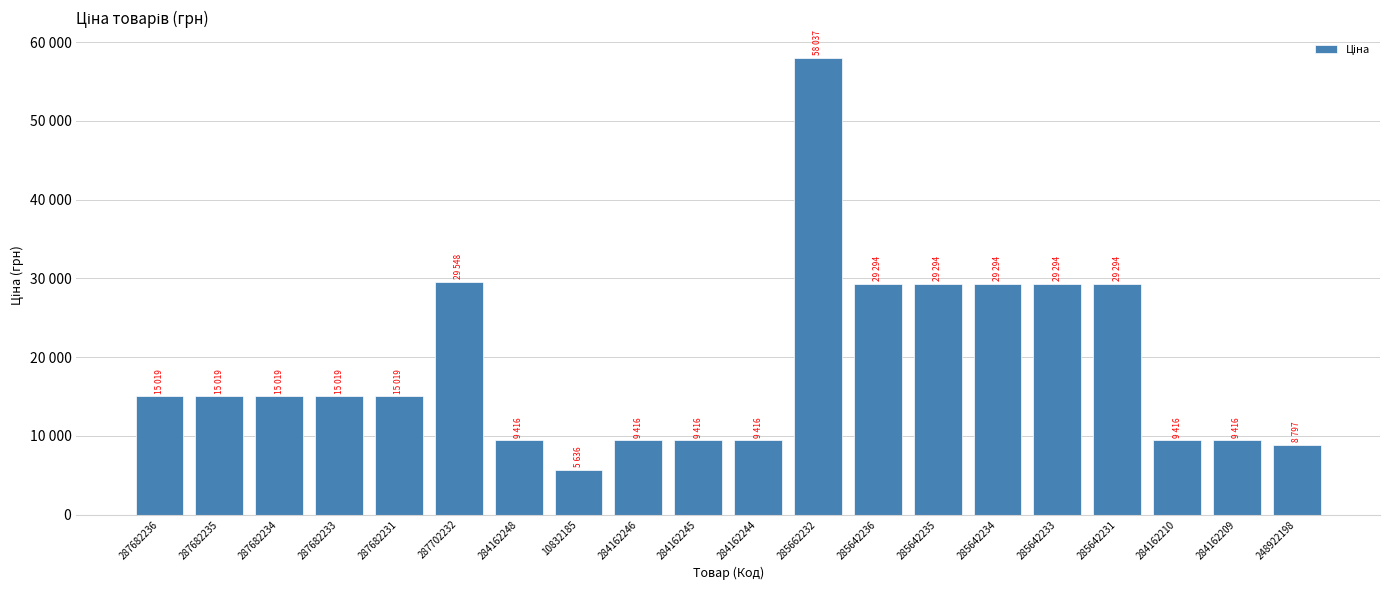

Reading left to right, extract all data points from this chart.

287682236=15019.2	287682235=15019.2	287682234=15019.2	287682233=15019.2	287682231=15019.2	287702232=29548.9	284162248=9416.9	10832185=5636.0	284162246=9416.9	284162245=9416.9	284162244=9416.9	285662232=58037.0	285642236=29294.9	285642235=29294.9	285642234=29294.9	285642233=29294.9	285642231=29294.9	284162210=9416.9	284162209=9416.9	248922198=8797.6